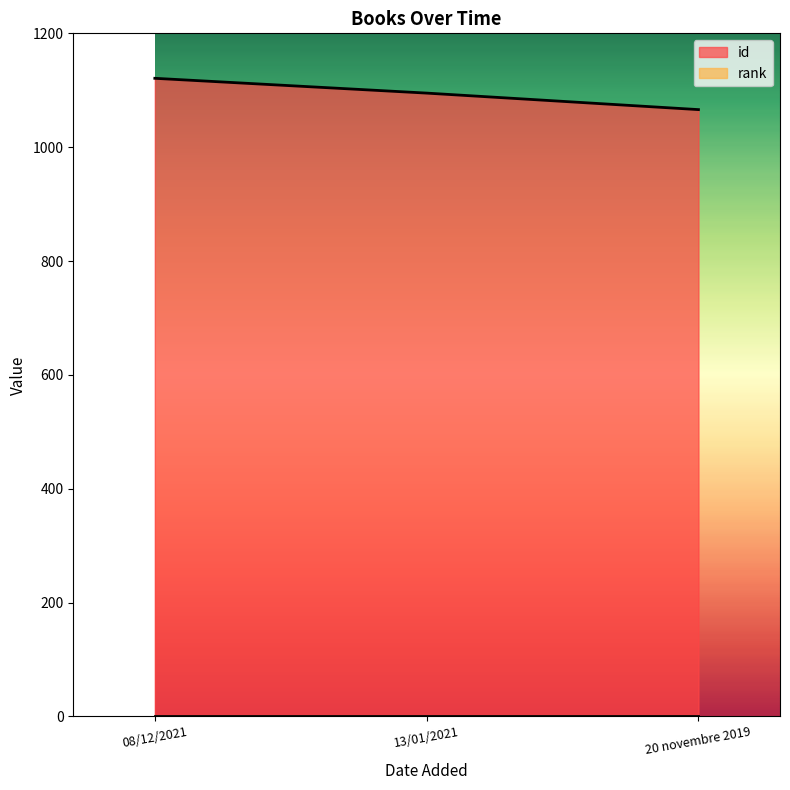

Which category has the lowest value across all series?

20 novembre 2019